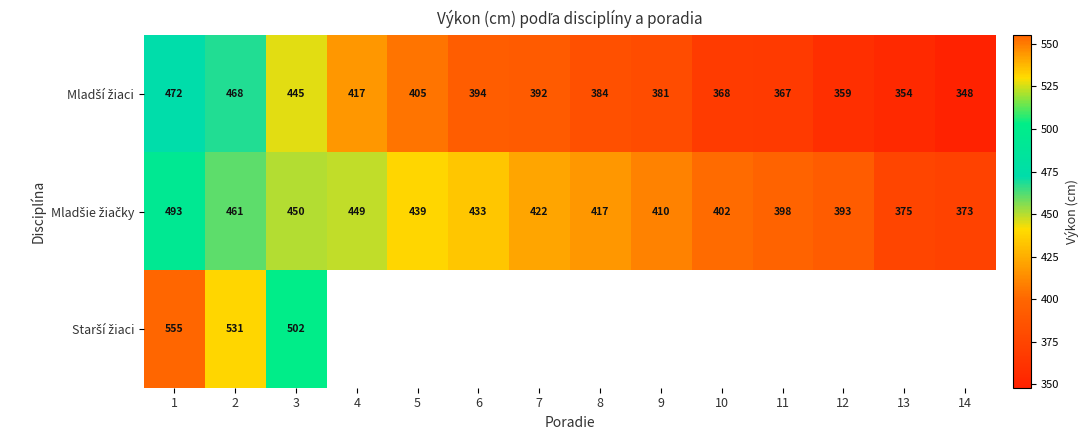

The Starší žiaci series shows 502.0 at 3. True or false?

True